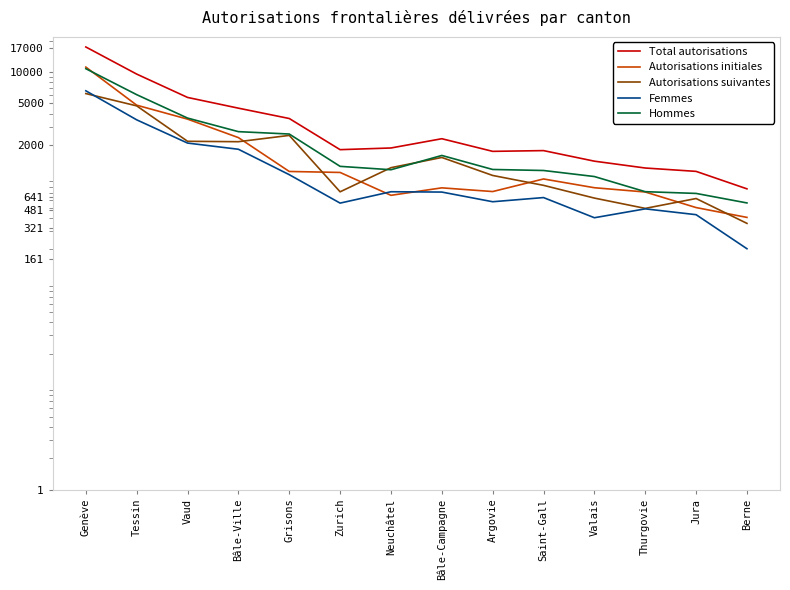

True or false: Total autorisations and Autorisations suivantes intersect in this chart.

False